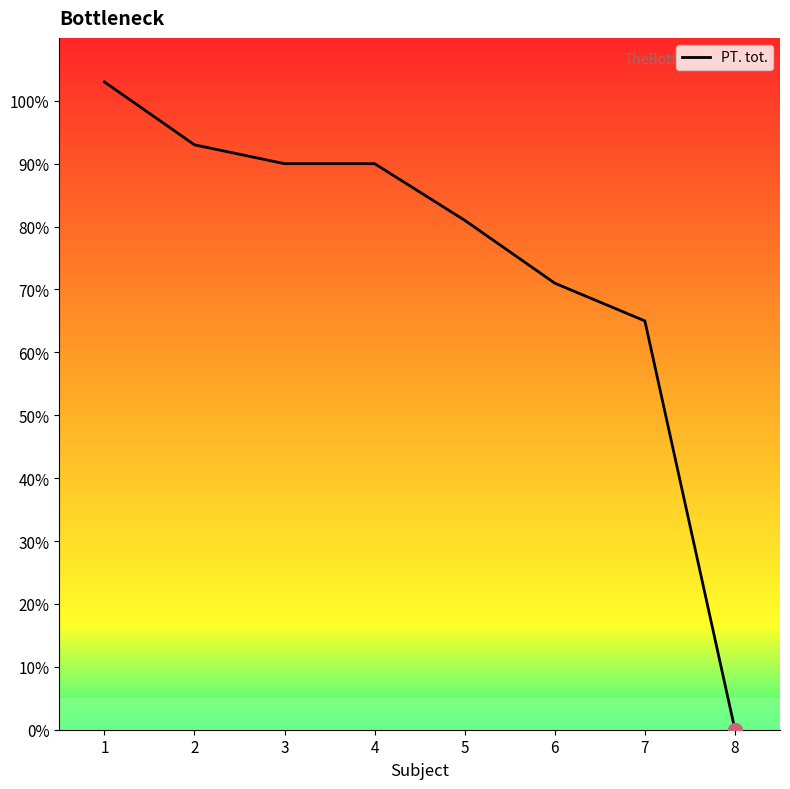

Reading left to right, extract all data points from this chart.

103	93	90	90	81	71	65	0